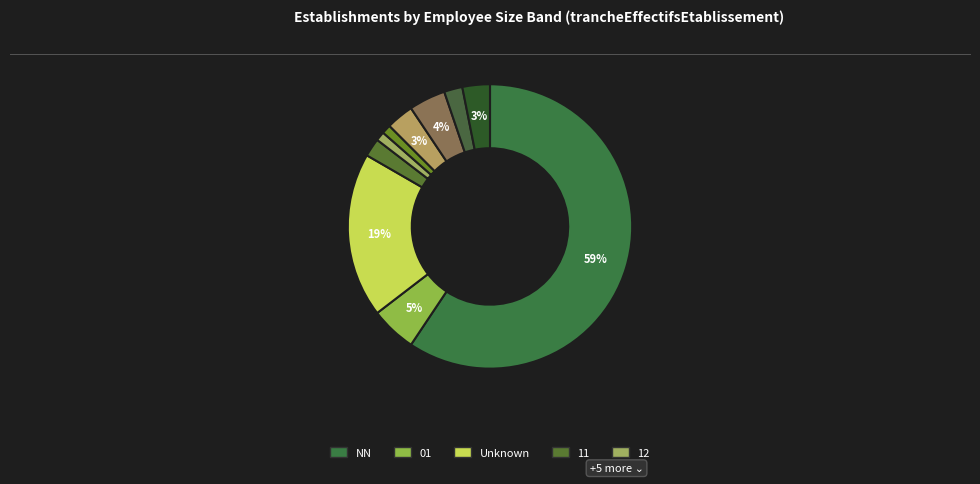

Count the number of slices in the pie.

10